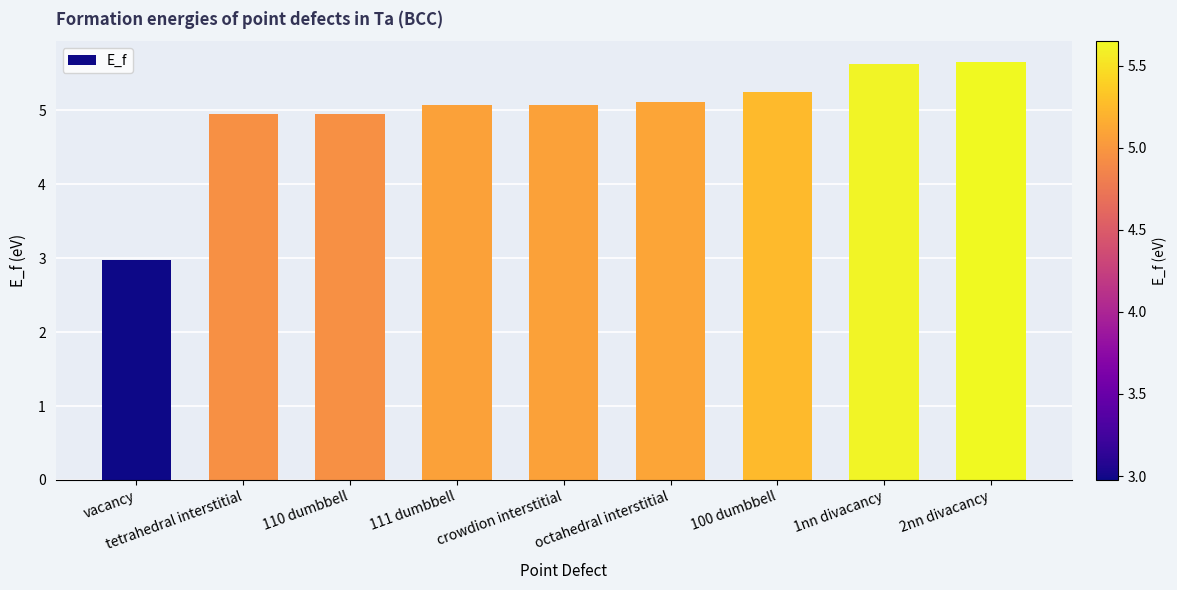

What is the difference between the maximum and minimum values?

2.7